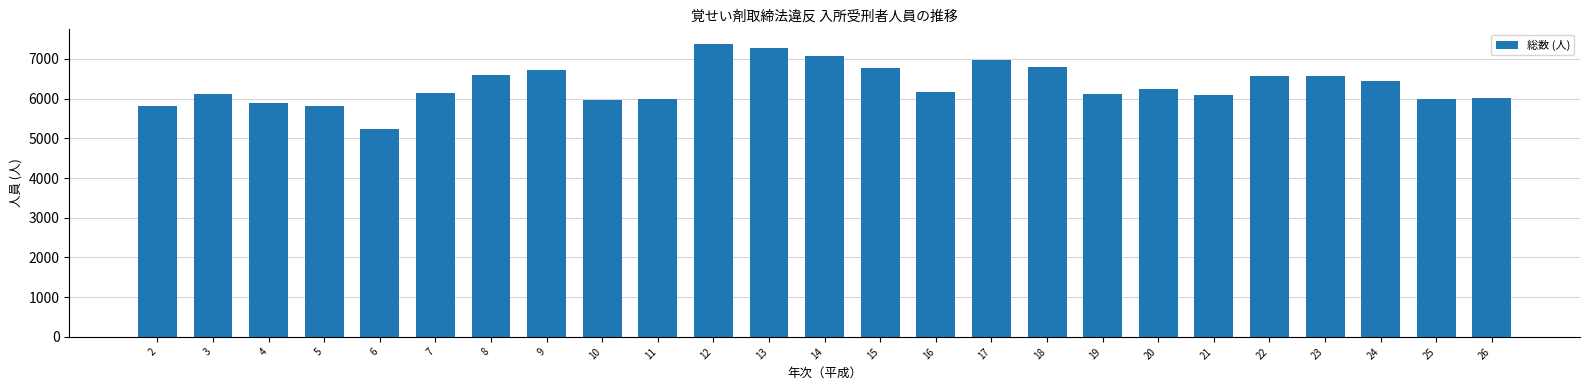

True or false: the data shows 12369 at 13.

False